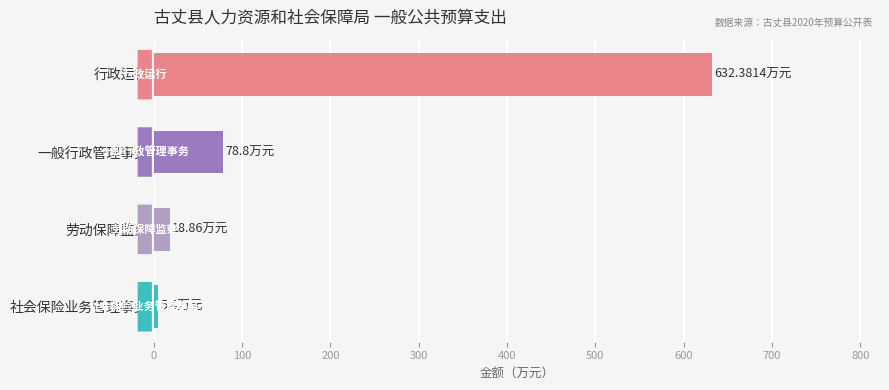

At which category does the chart reach its peak across all series?

行政运行